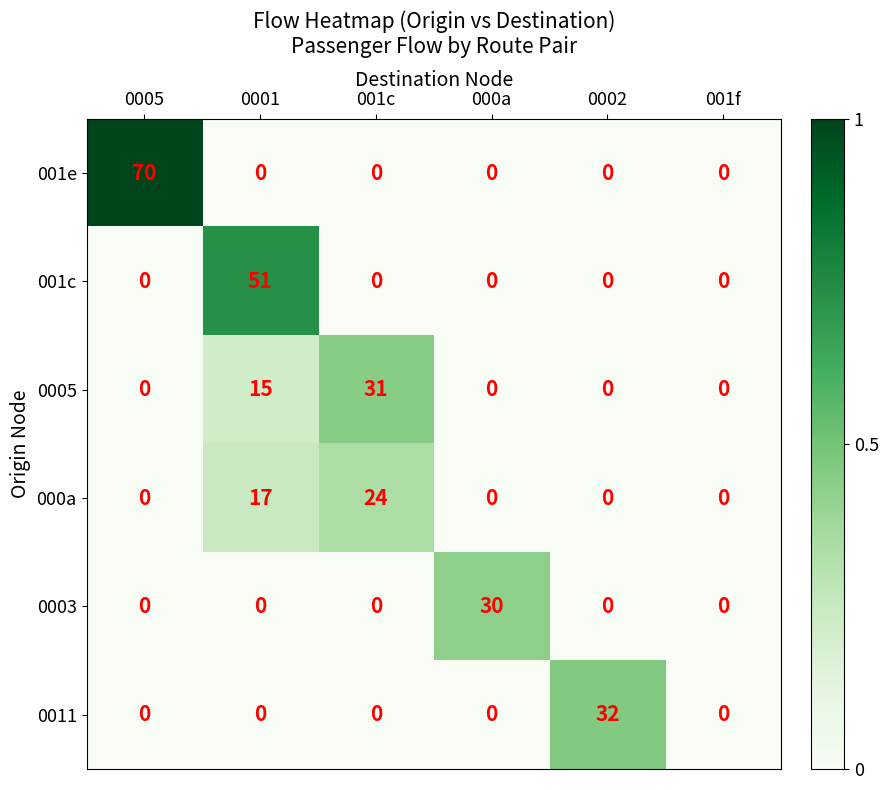

What is the maximum value shown in the chart?

70